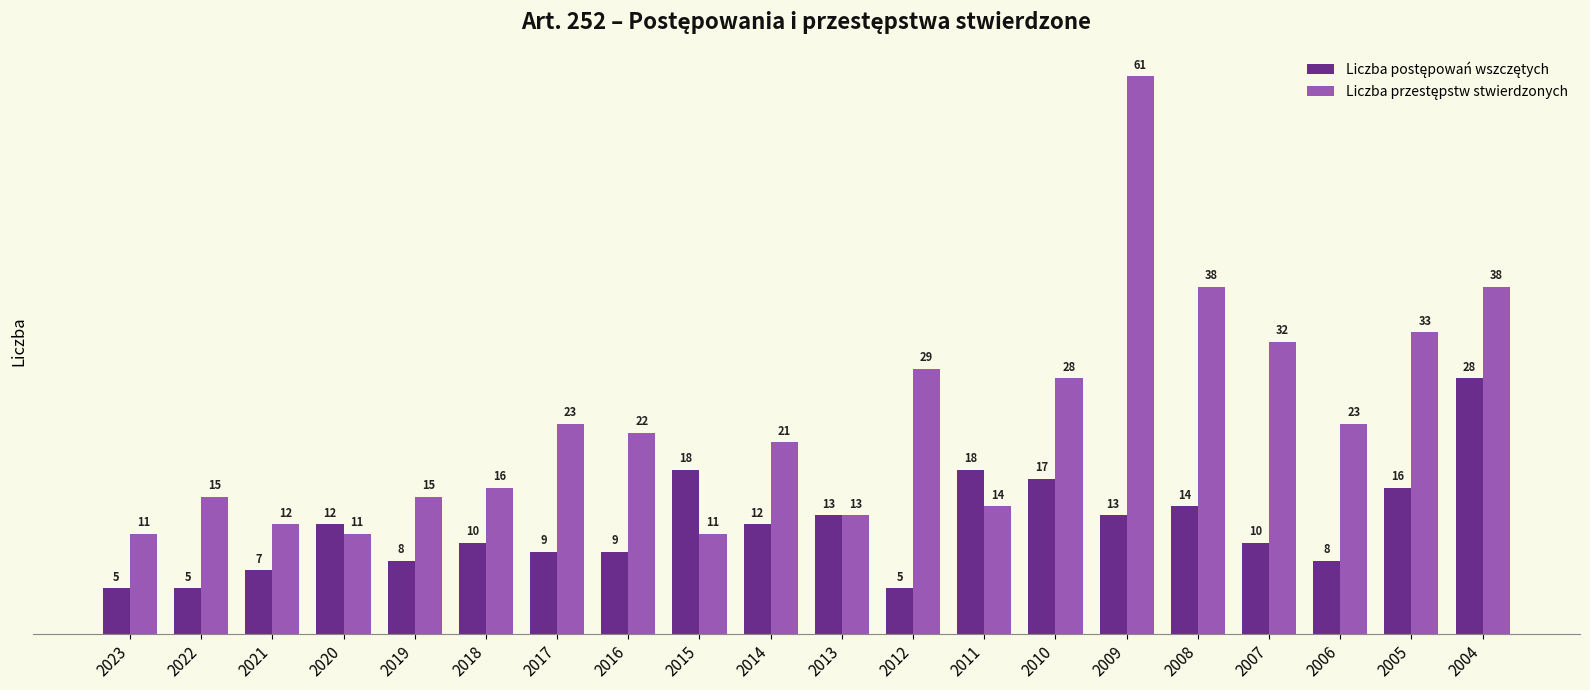

What is the greatest value displayed?

61